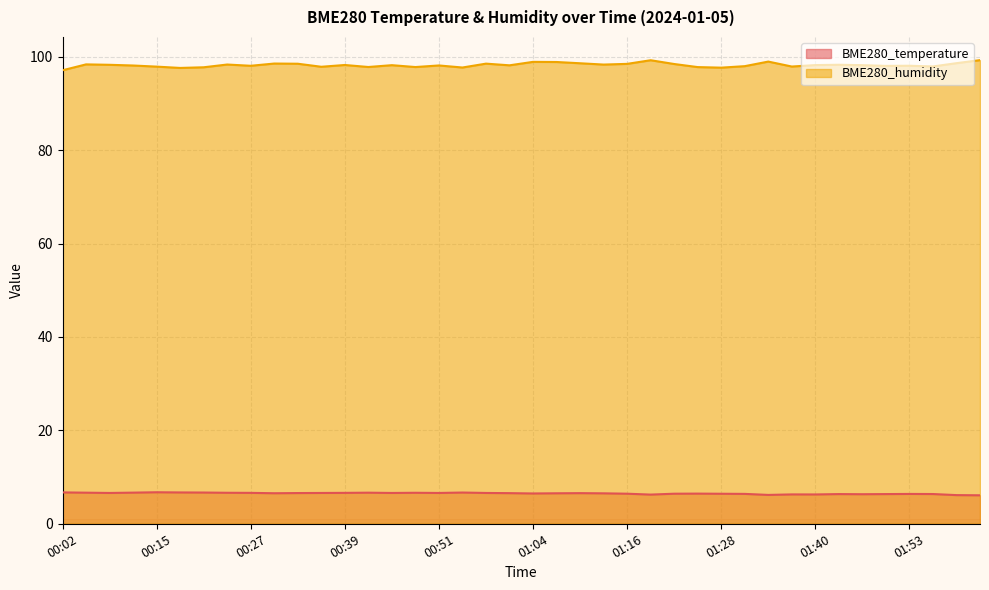

What is the maximum value for BME280_temperature?

6.8